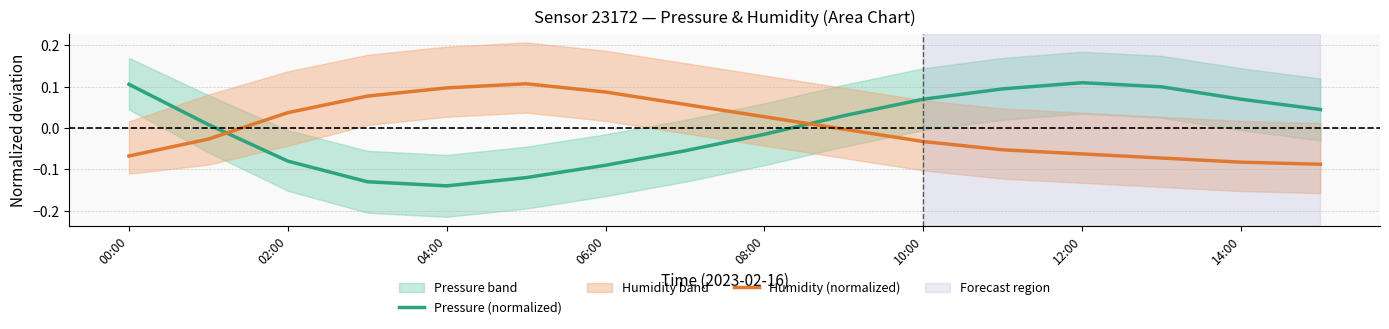

How many intersections are there between Humidity (normalized) and Pressure (normalized)?

2